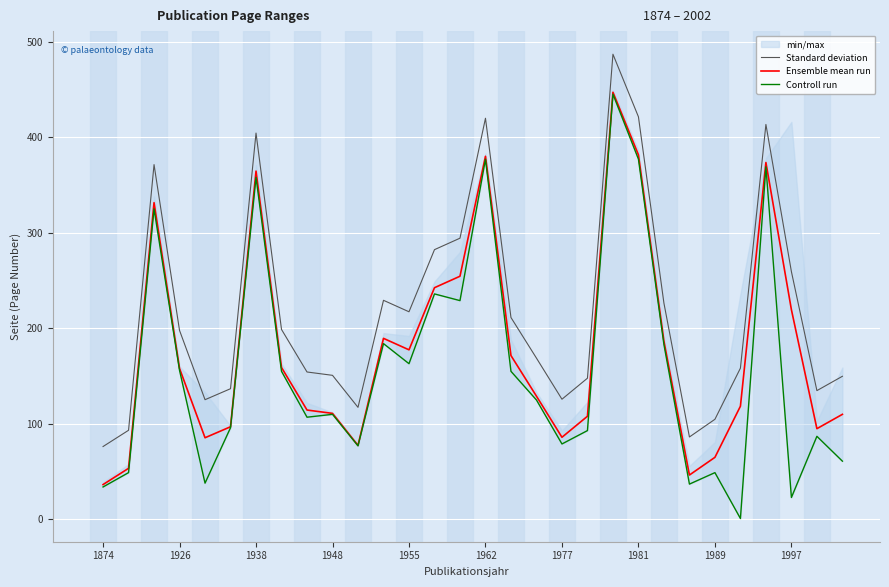

Reading left to right, transcribe all the data shown in this chart.

Standard deviation: 76.3	93.3	371.3	197.8	125.3	136.8	404.3	198.8	154.3	150.8	117.3	229.3	217.3	282.3	294.3	419.8	211.3	168.8	125.8	147.8	486.8	421.3	226.3	86.3	104.8	158.3	413.3	259.3	134.8	149.8
Ensemble mean run: 36.5	53.5	331.5	158.0	85.5	97.0	364.5	159.0	114.5	111.0	77.5	189.5	177.5	242.5	254.5	380.0	171.5	129.0	86.0	108.0	447.0	381.5	186.5	46.5	65.0	118.5	373.5	219.5	95.0	110.0
Controll run: 34.0	49.0	325.0	156.0	38.0	96.0	358.0	155.0	107.0	110.0	77.0	184.0	163.0	236.0	229.0	377.0	155.0	125.0	79.0	93.0	445.0	377.0	183.0	37.0	49.0	1.0	369.0	23.0	87.0	61.0